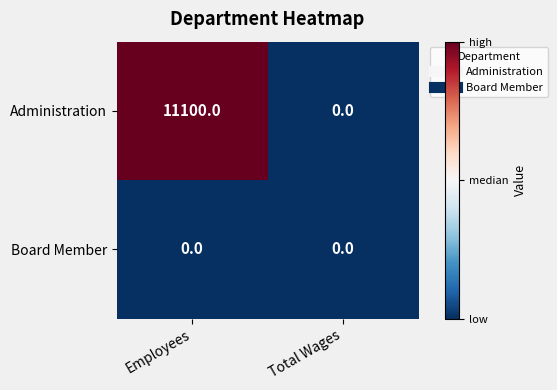

The value of Administration at Total Wages is -3718. True or false?

False